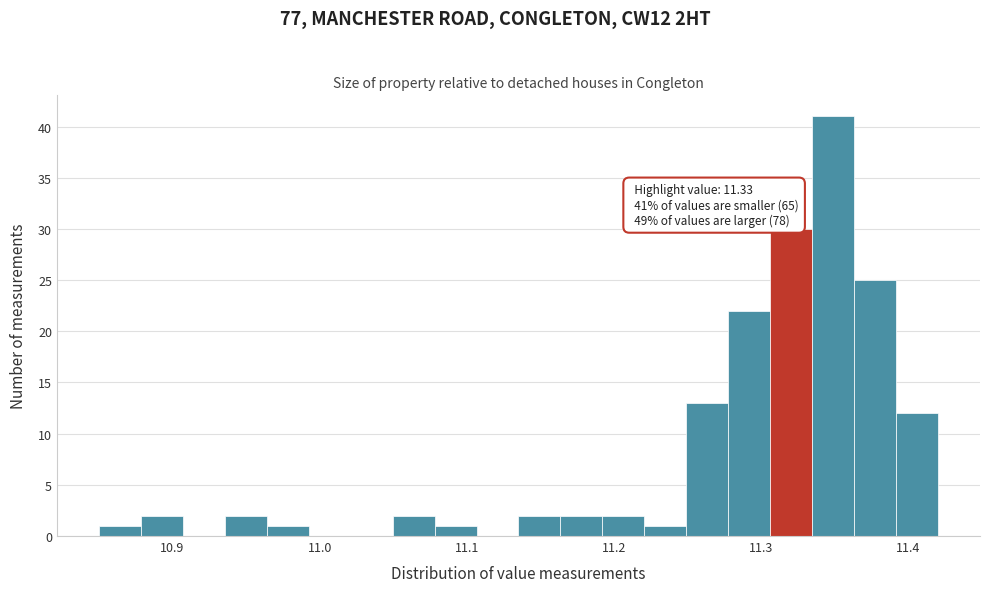

Around what value on the x-axis is the tallest bar? Give the approximate position of its centre, as read against the axis.

11.35